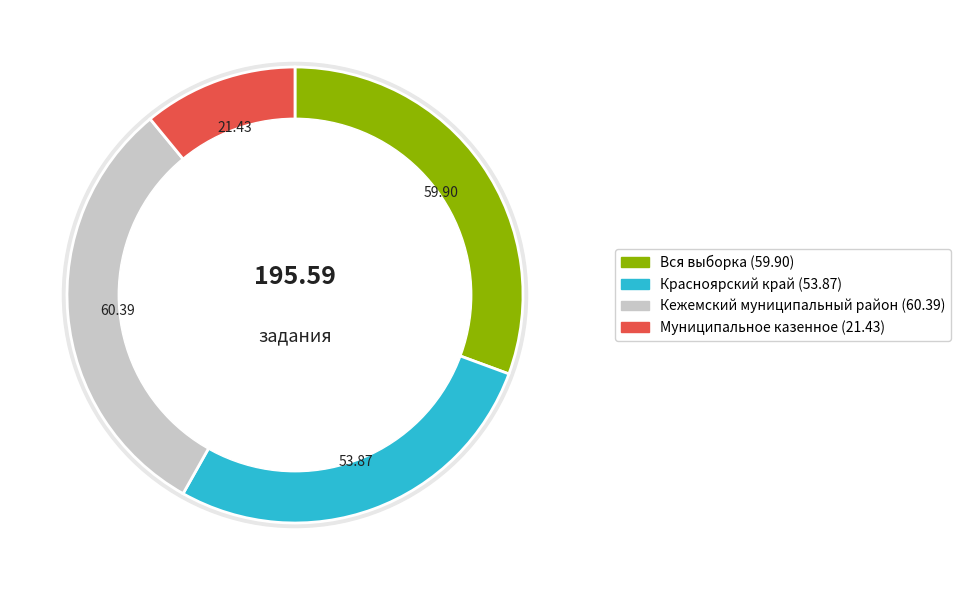

Rank the categories by value from lowest to highest.

Муниципальное казенное, Красноярский край, Вся выборка, Кежемский муниципальный район